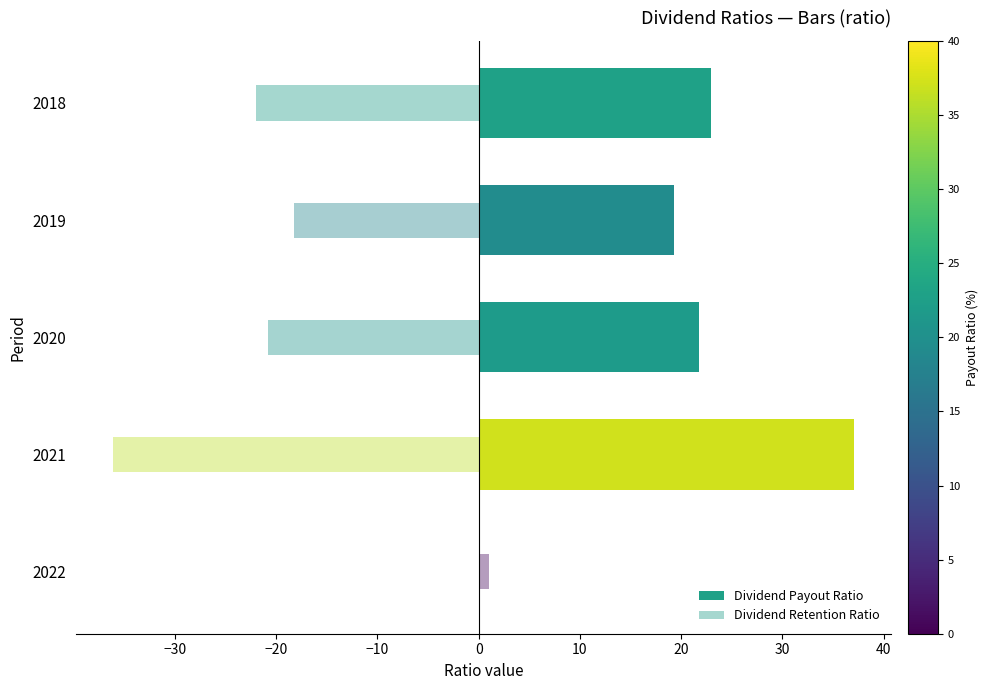

How many groups of bars are there?

5